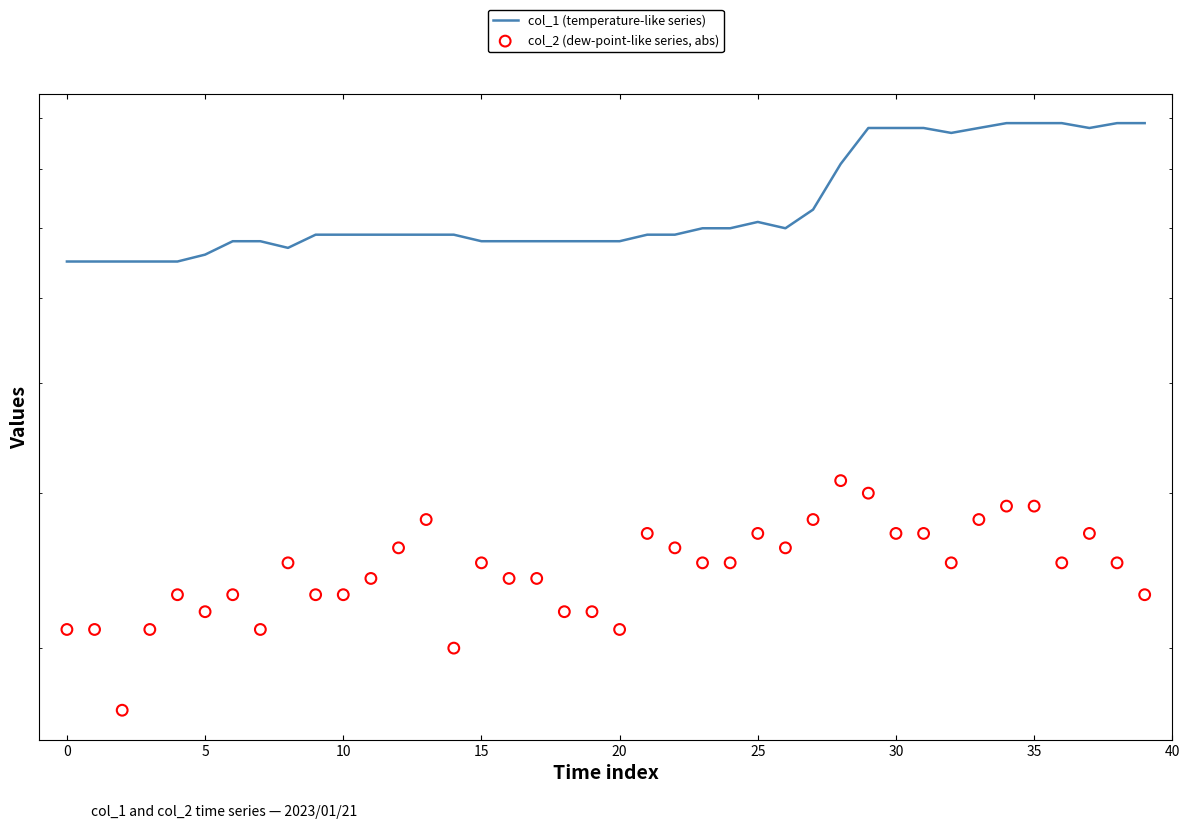

Which series has the largest total across all categories?

col_1 (temperature-like series)